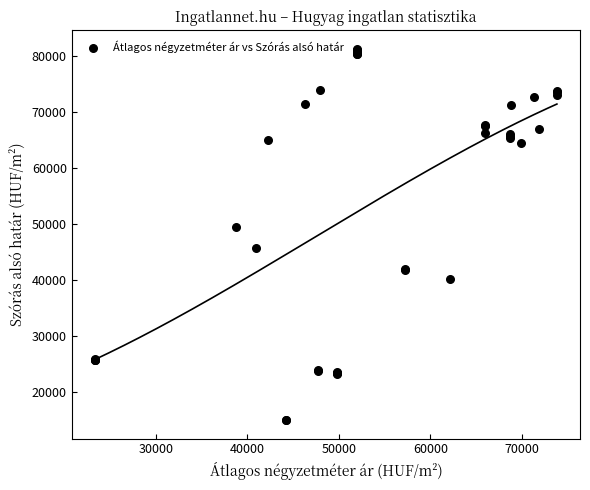

What Y value in the scatter plot is closest to 48088?

49439